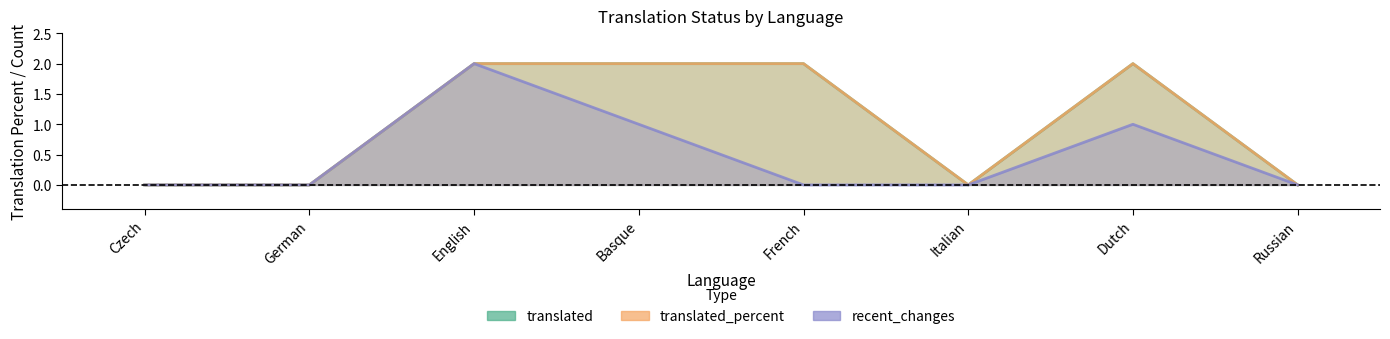

True or false: recent_changes and translated cross at least once.

False